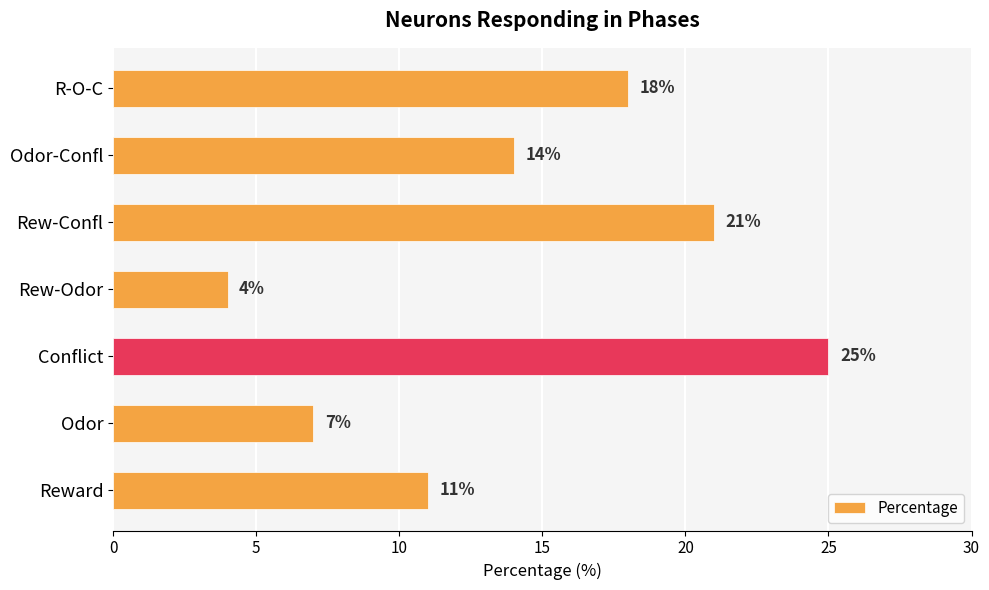

Reading bottom to top, list all the values displayed in this chart.

11	7	25	4	21	14	18